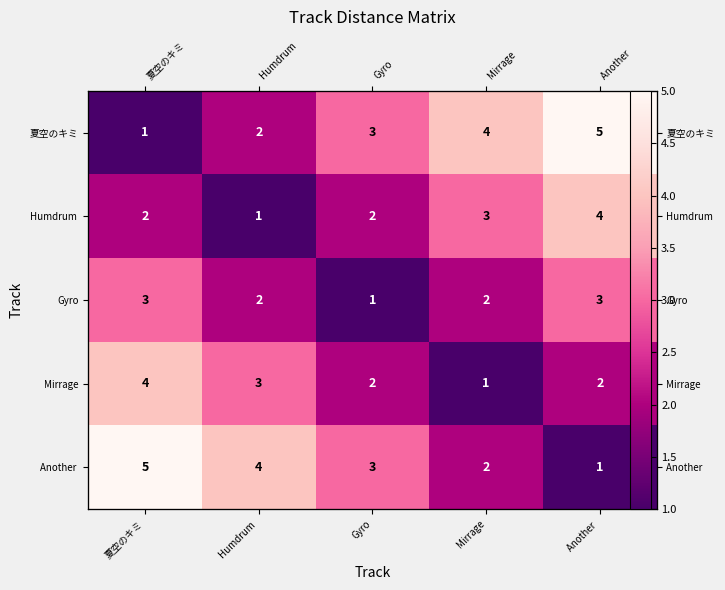

What is the difference between the highest and lowest values at Gyro?

2